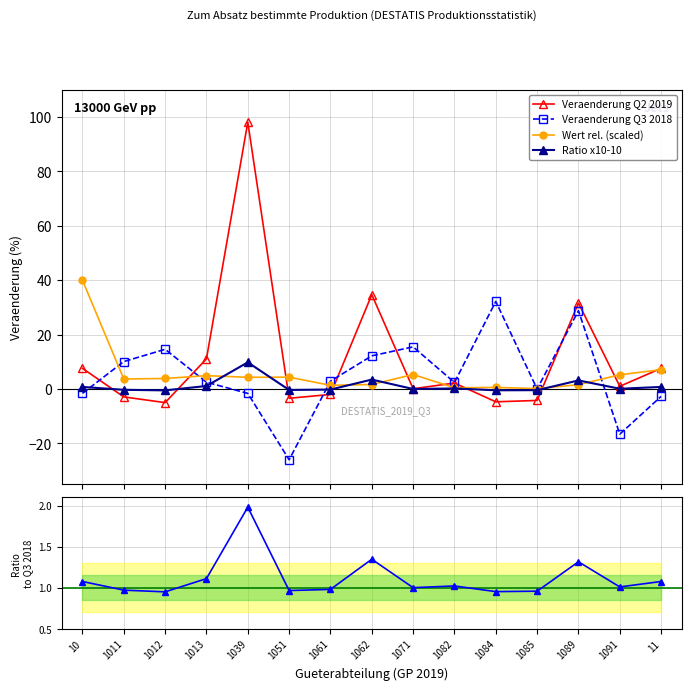

True or false: Veraenderung Q3 2018 and Ratio x10-10 intersect in this chart.

True